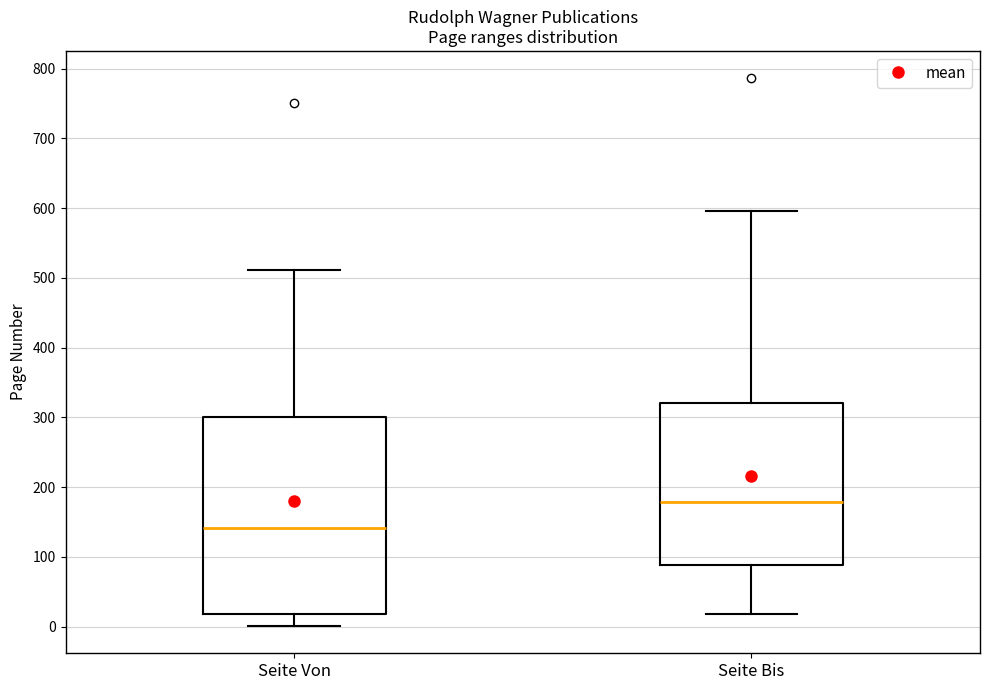

Reading left to right, transcribe this box plot: for each box, give where its median line is, the range the box spans, and where its two whiskers end, as read against the y-axis. The values are not printed on the chart, so give them approximately, as read against the axis.

Seite Von: median 140, box 20 to 300, whiskers 0 to 510
Seite Bis: median 180, box 90 to 320, whiskers 20 to 600